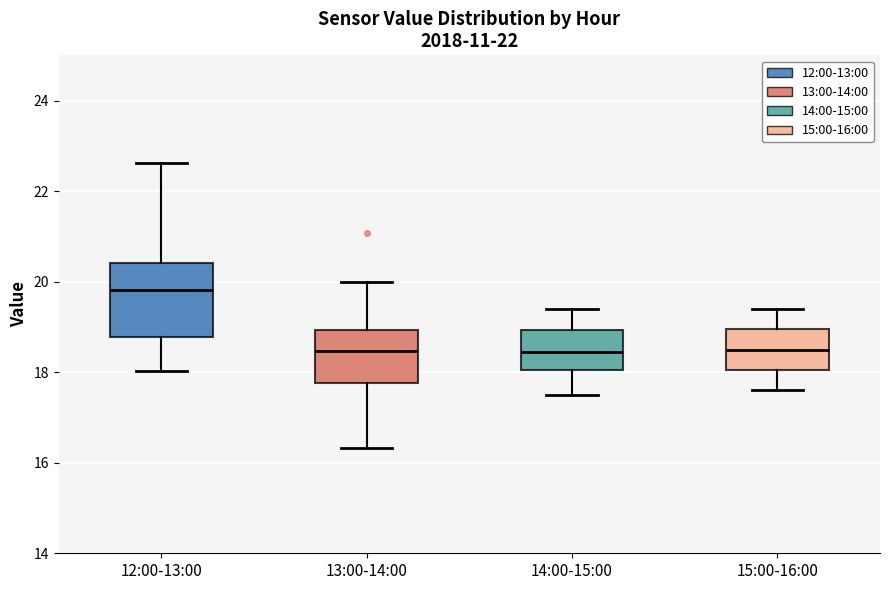

Reading left to right, read every box against the y-axis: the position of its median line, the range the box covers, and the ends of its whiskers. The values are not printed on the chart, so give them approximately, as read against the axis.

12:00-13:00: median 19.8, box 18.8 to 20.4, whiskers 18.0 to 22.6
13:00-14:00: median 18.4, box 17.8 to 19.0, whiskers 16.4 to 20.0
14:00-15:00: median 18.4, box 18.0 to 19.0, whiskers 17.6 to 19.4
15:00-16:00: median 18.6, box 18.0 to 19.0, whiskers 17.6 to 19.4